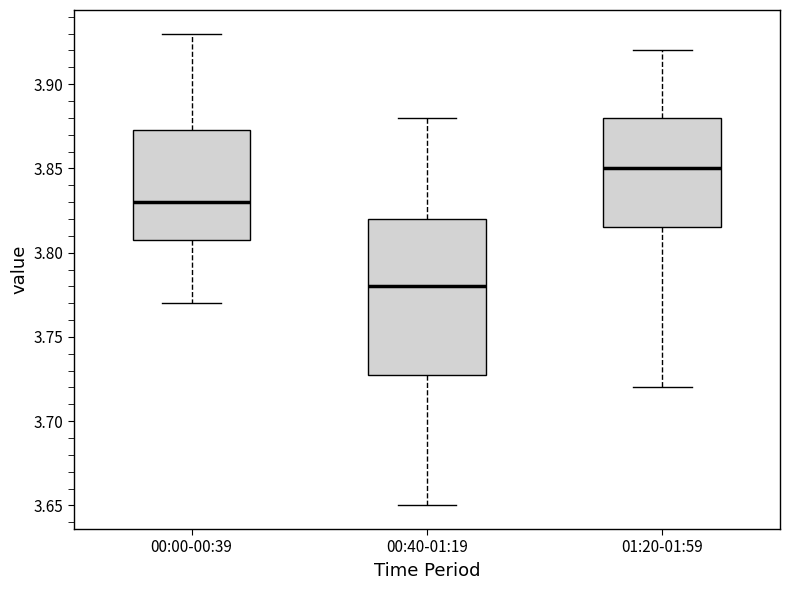

Where does the upper whisker of the box for 01:20-01:59 end on the y-axis? The values are not printed on the chart, so give them approximately, as read against the axis.

3.920